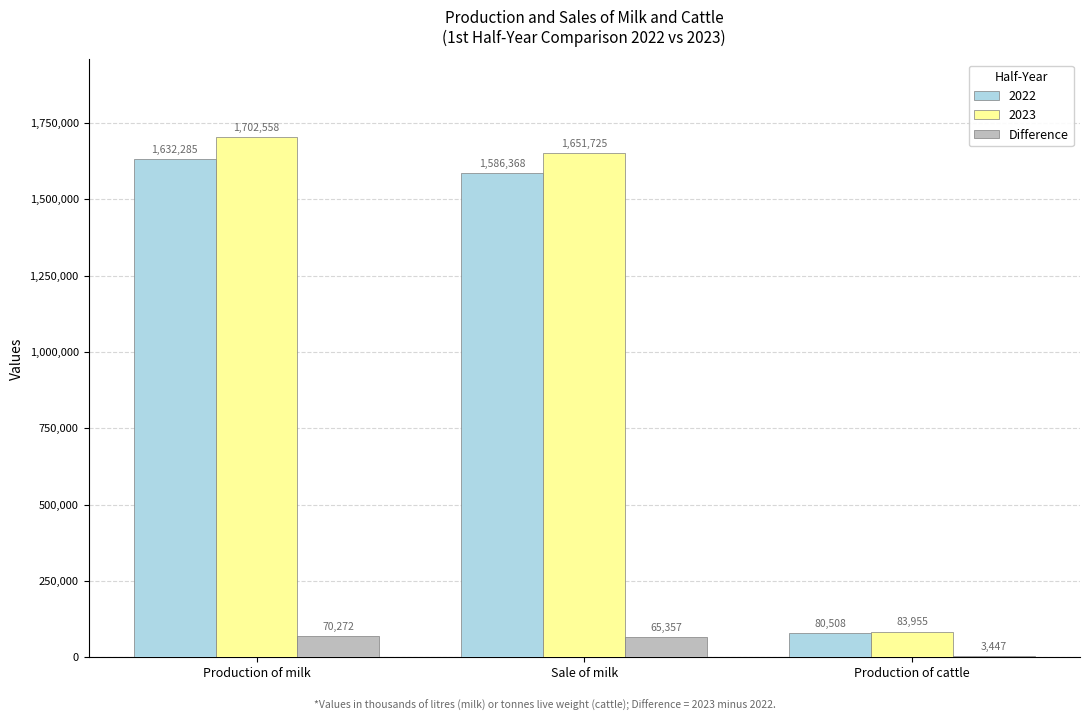

What is the approximate value of 2023 at Production of cattle?

83955.2